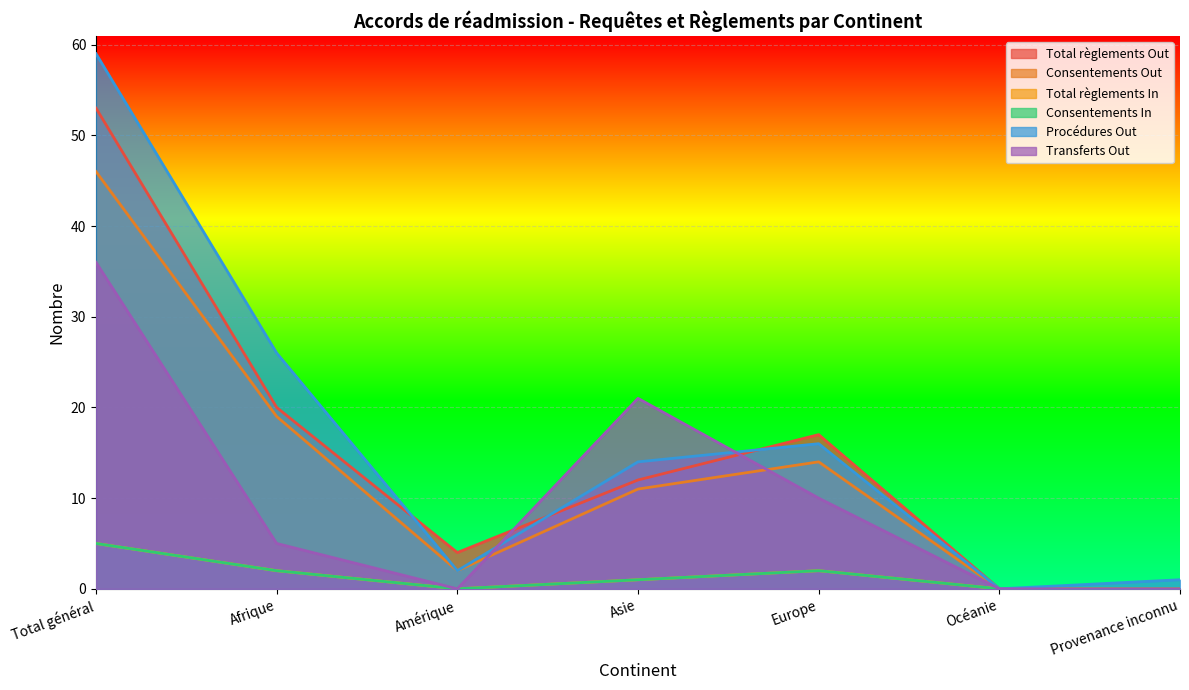

How many data points in Total règlements In are above 1?

3